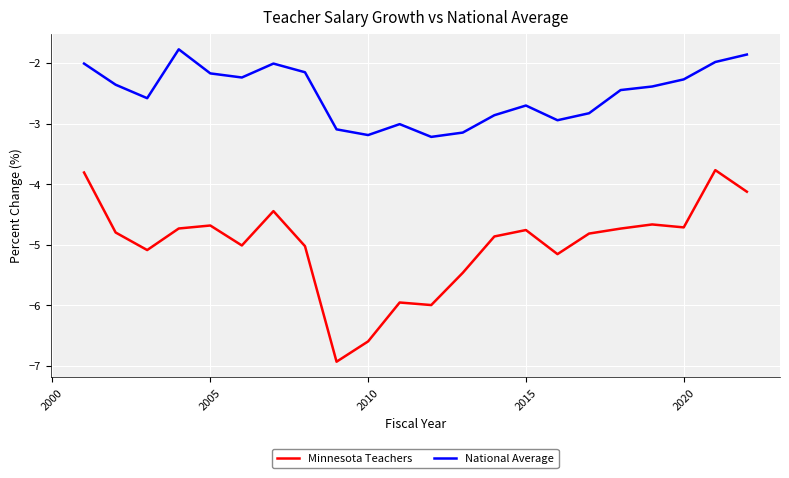

Which series has the largest total across all categories?

National Average